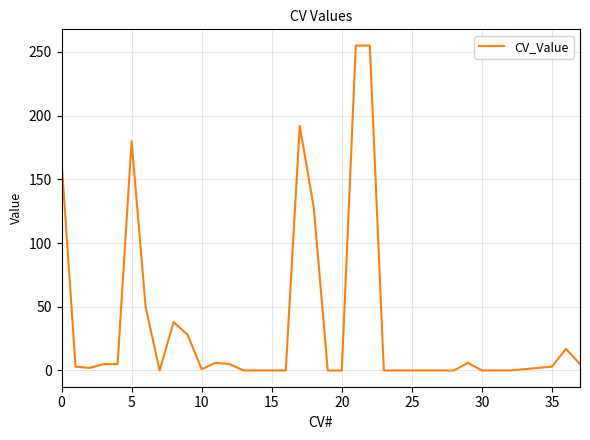

What is the maximum value shown in the chart?

255